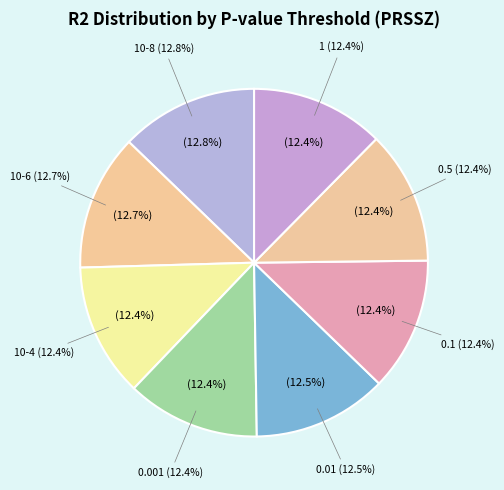

Rank the categories by value from lowest to highest.

0.001, 1, 10-4, 0.5, 0.1, 0.01, 10-6, 10-8